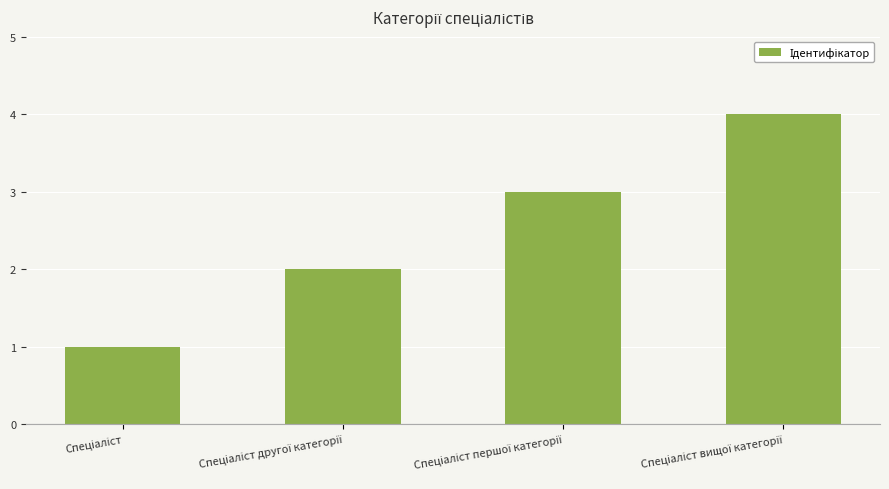

What is the difference between the maximum and minimum values?

3